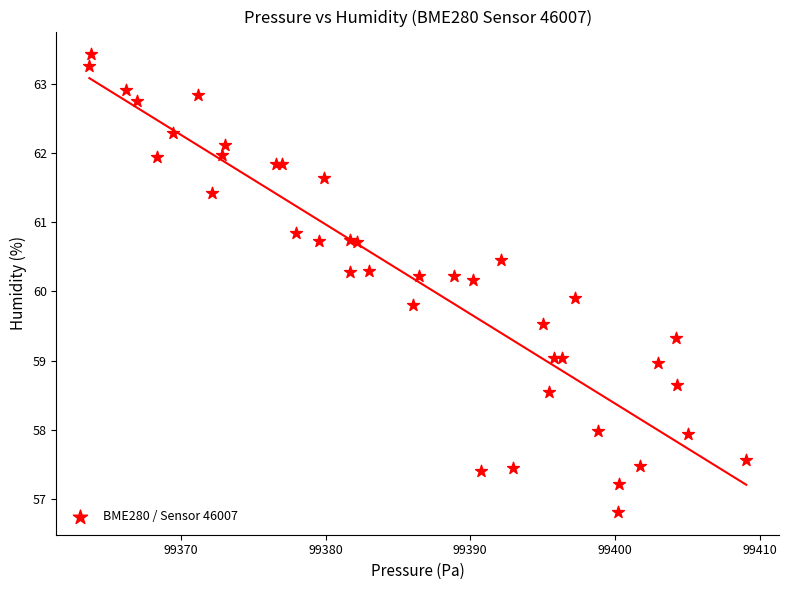

What Y value in the scatter plot is closest to 60?

59.9